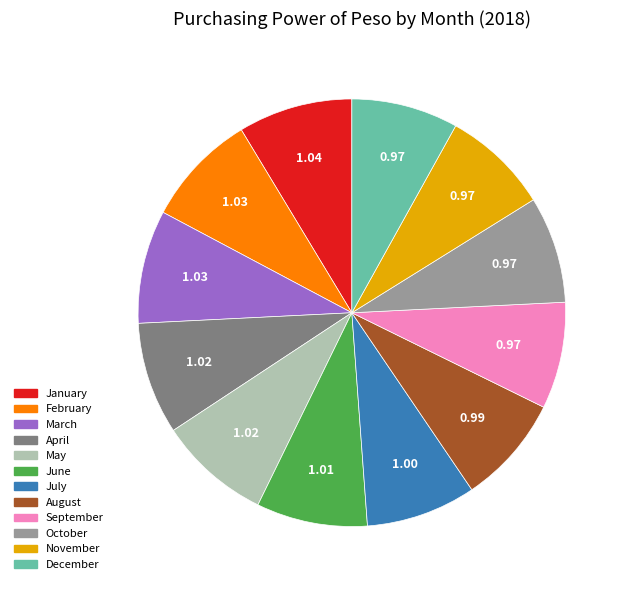

What is the ratio of the value at April to the value at February?

1.0